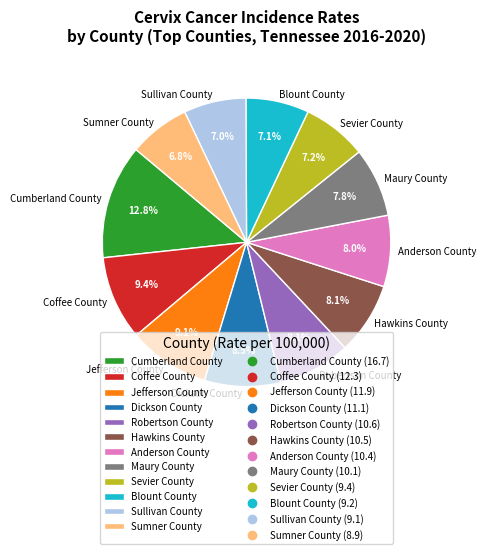

The Robertson County slice represents 8% of the pie. True or false?

True